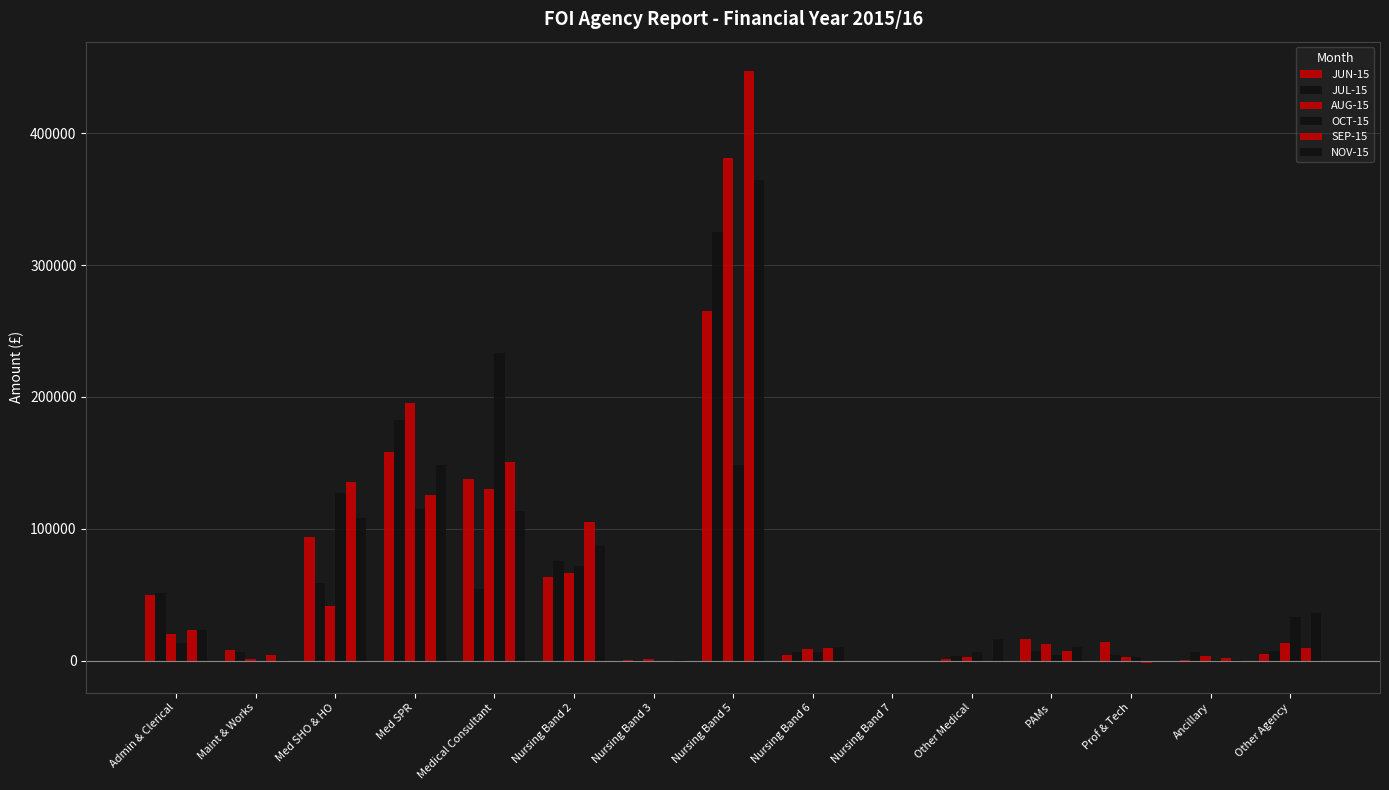

Count the number of categories in the chart.

15